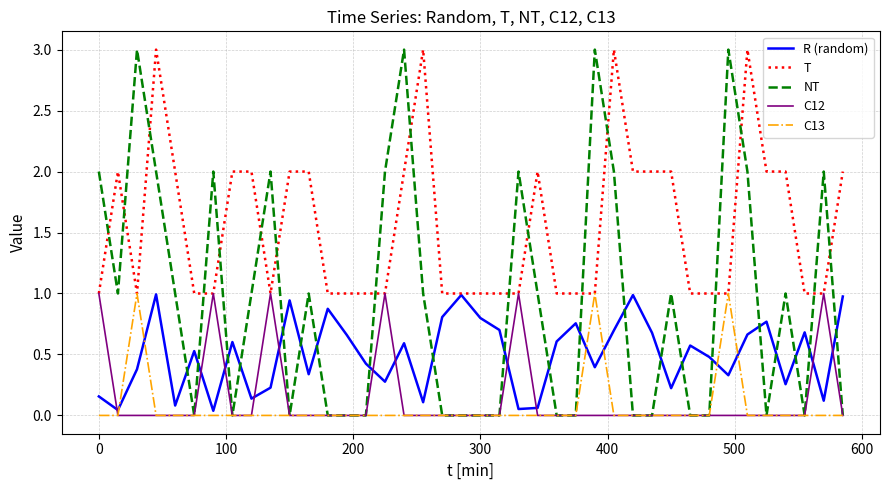

What is the difference between the maximum and minimum values in the C13 series?

1.0